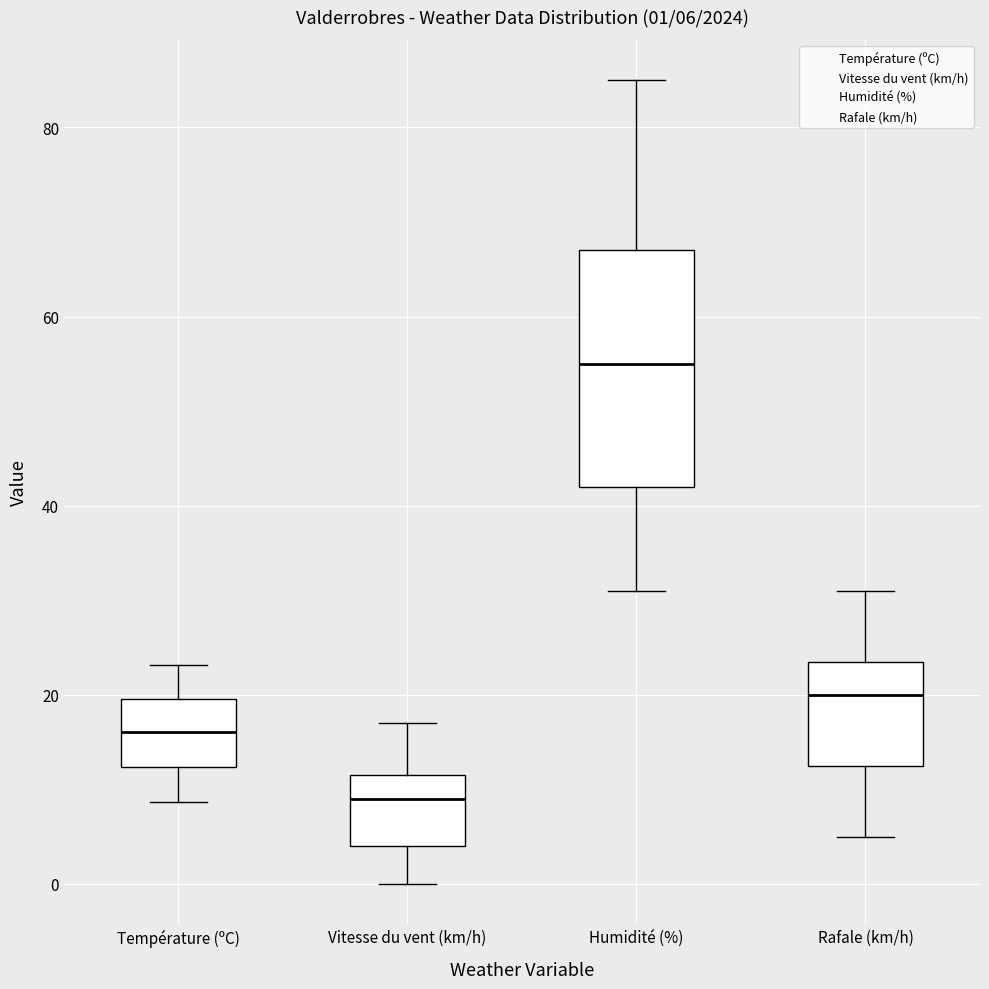

Which box has the lowest median line?

Vitesse du vent (km/h)